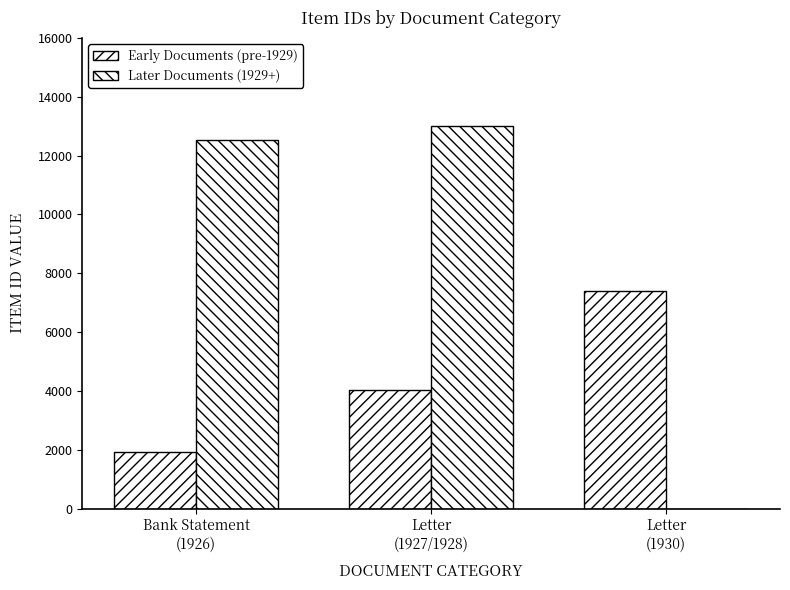

Rank the categories by Early Documents (pre-1929) value from highest to lowest.

Letter
(1930), Letter
(1927/1928), Bank Statement
(1926)